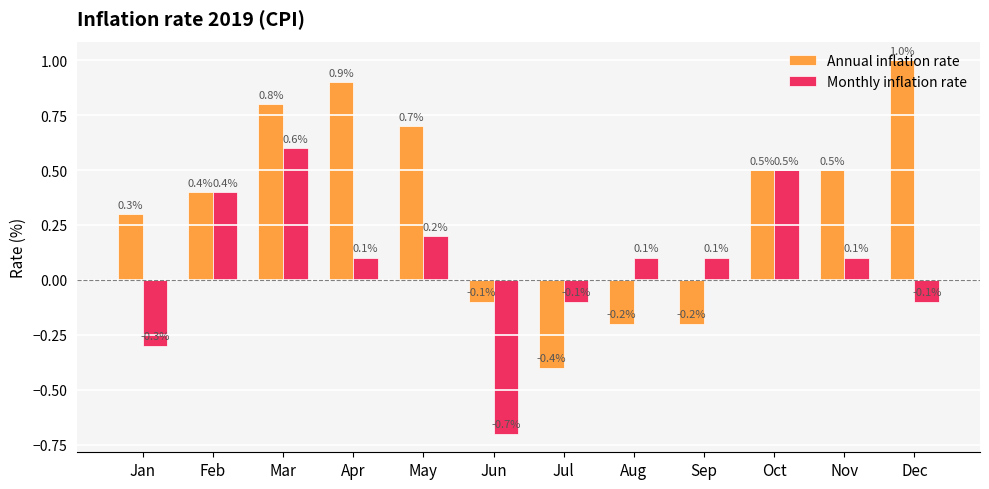

Which series has the largest total across all categories?

Annual inflation rate